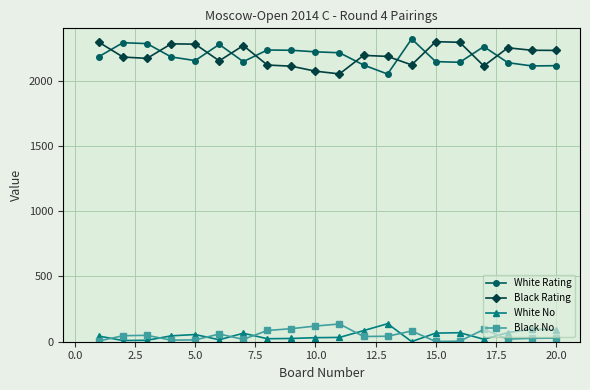

How many data points does each series have?

20